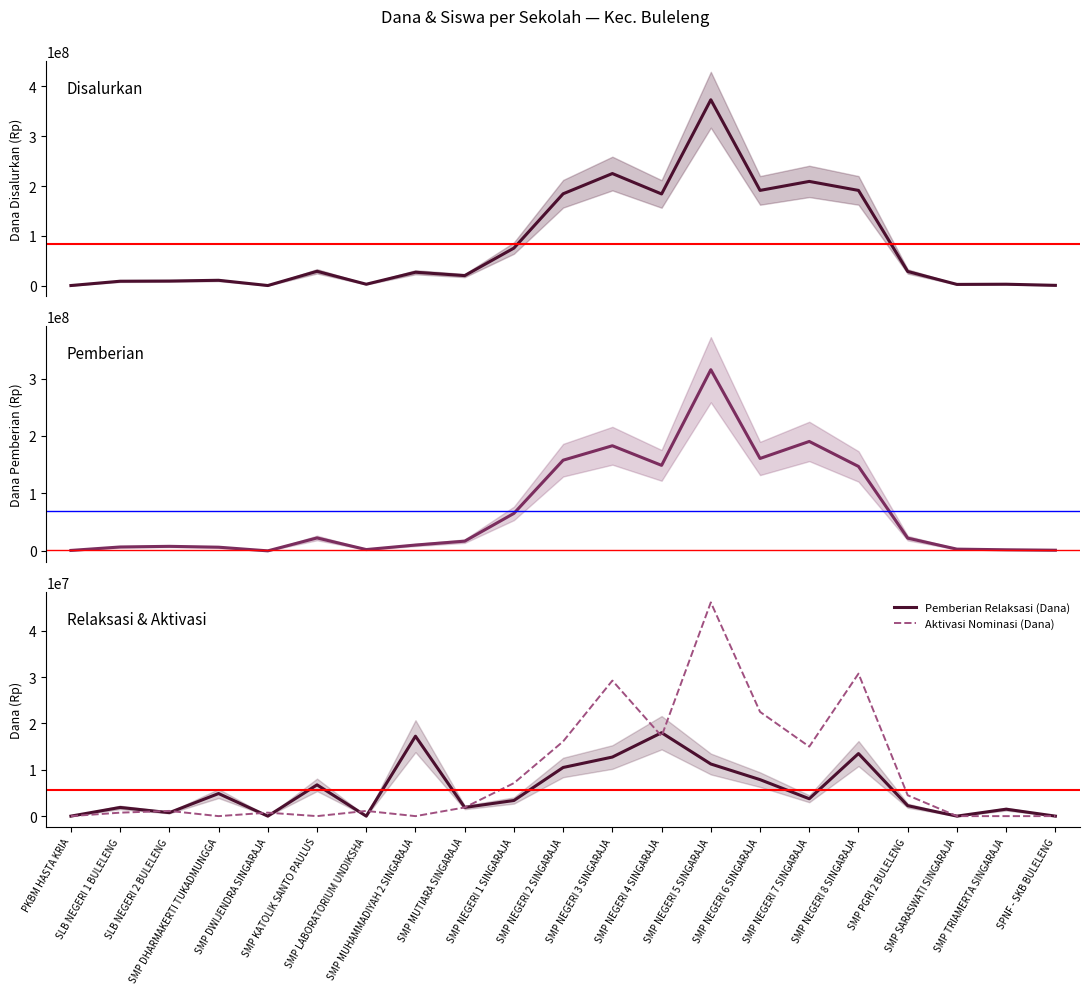

True or false: Pemberian Relaksasi (Dana) and Aktivasi Nominasi (Dana) intersect in this chart.

True